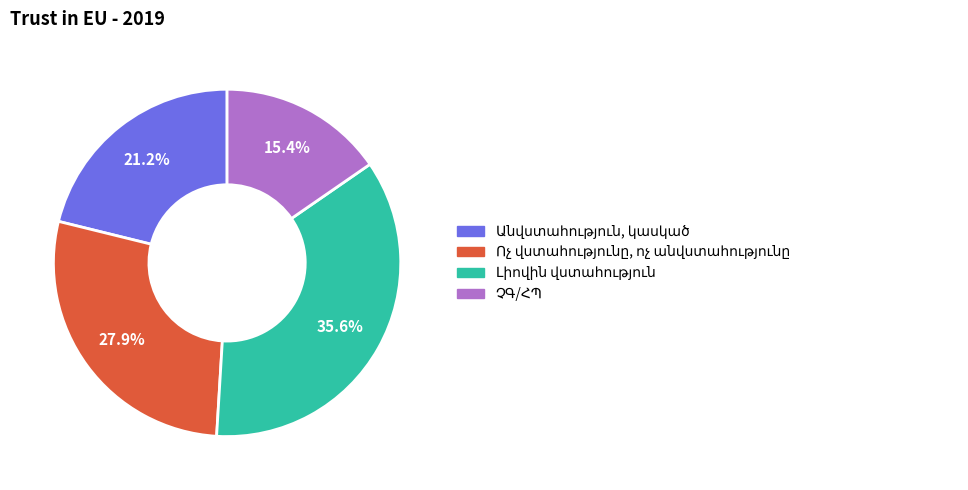

Is there a majority slice in this chart?

No